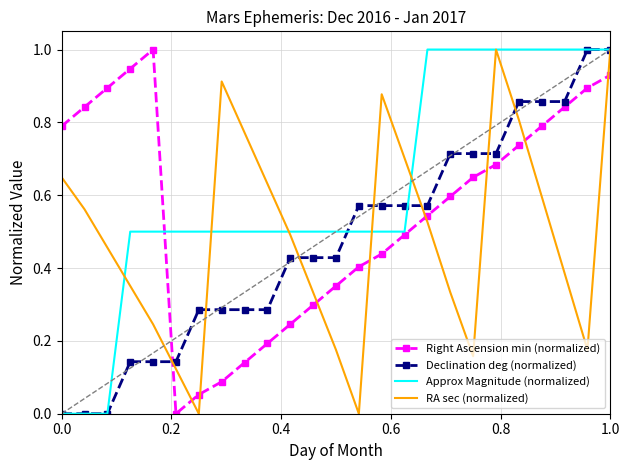

After their last crossing, which series has the higher values: Approx Magnitude (normalized) or Right Ascension min (normalized)?

Approx Magnitude (normalized)